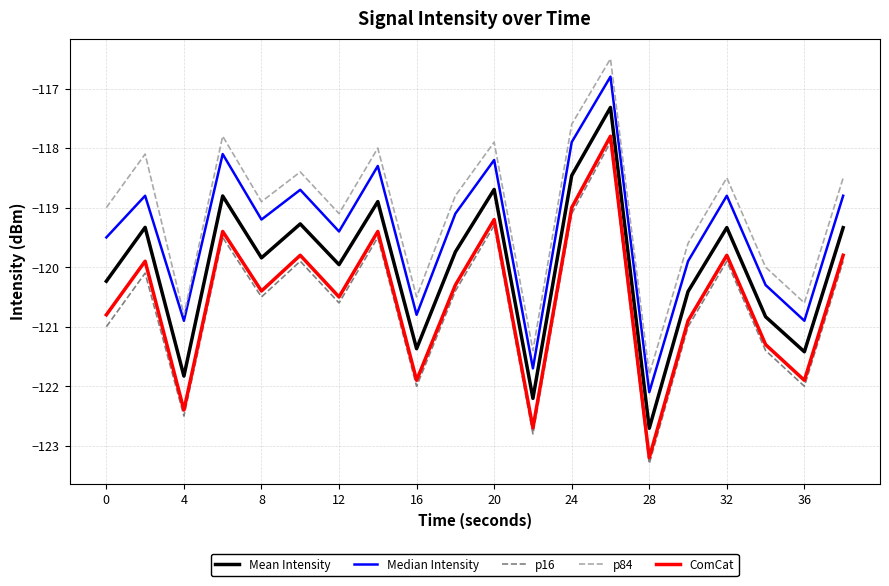

Which series has the largest total across all categories?

p84